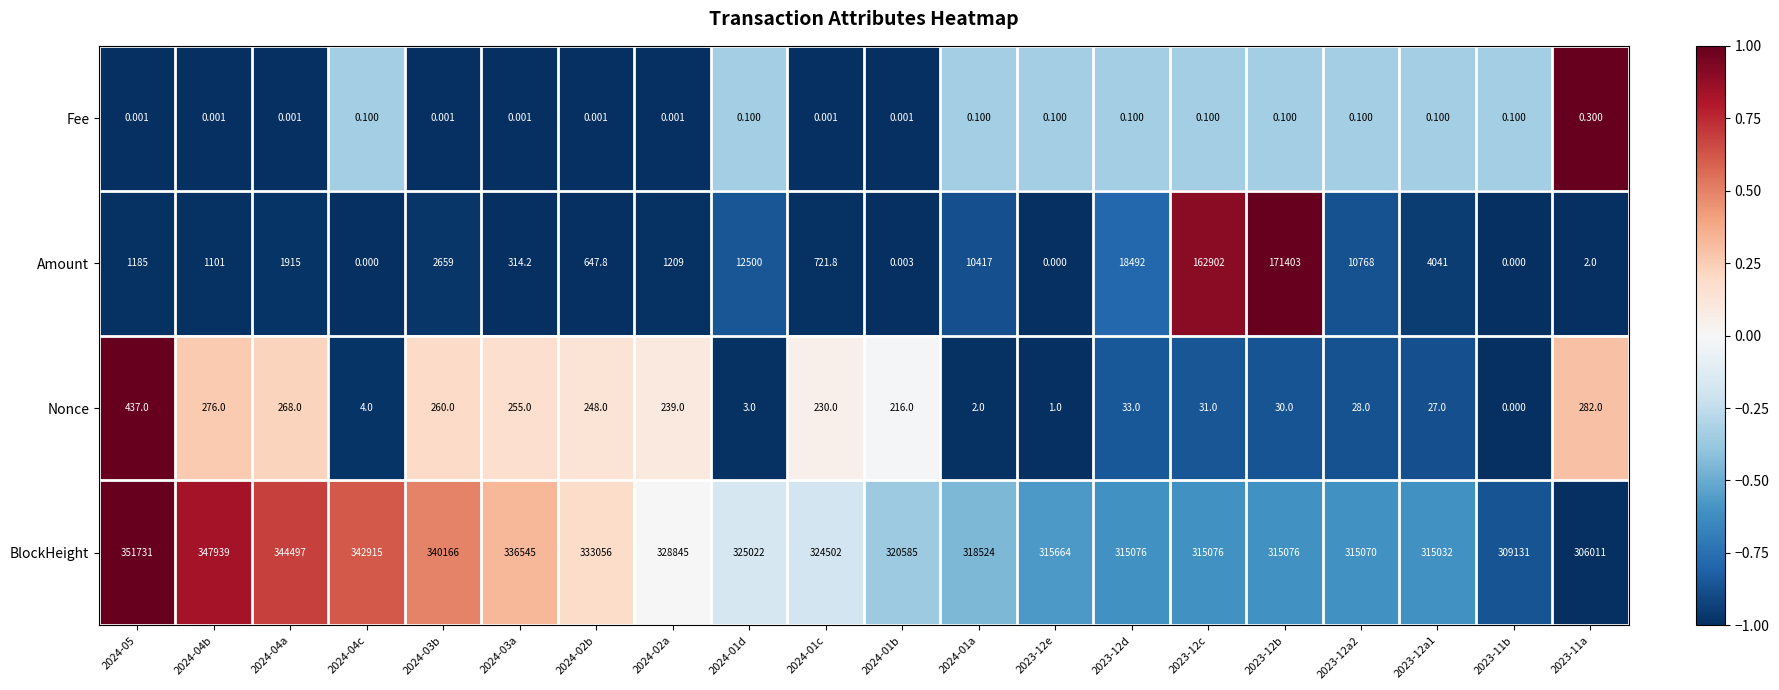

List the series in order of their peak value, lowest first.

Fee, Nonce, Amount, BlockHeight